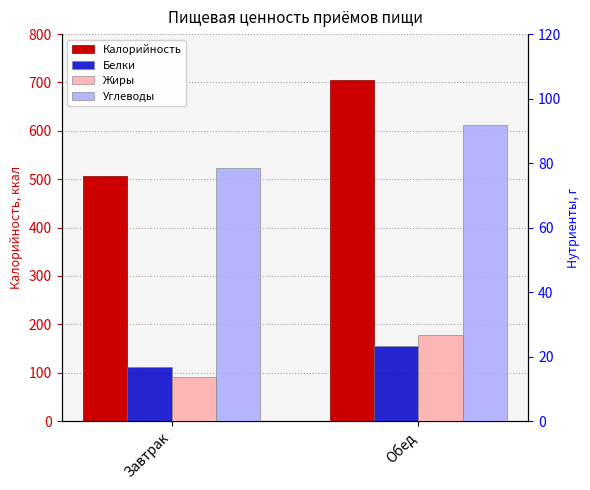

Where is Калорийность nearest to the value 606?

Завтрак